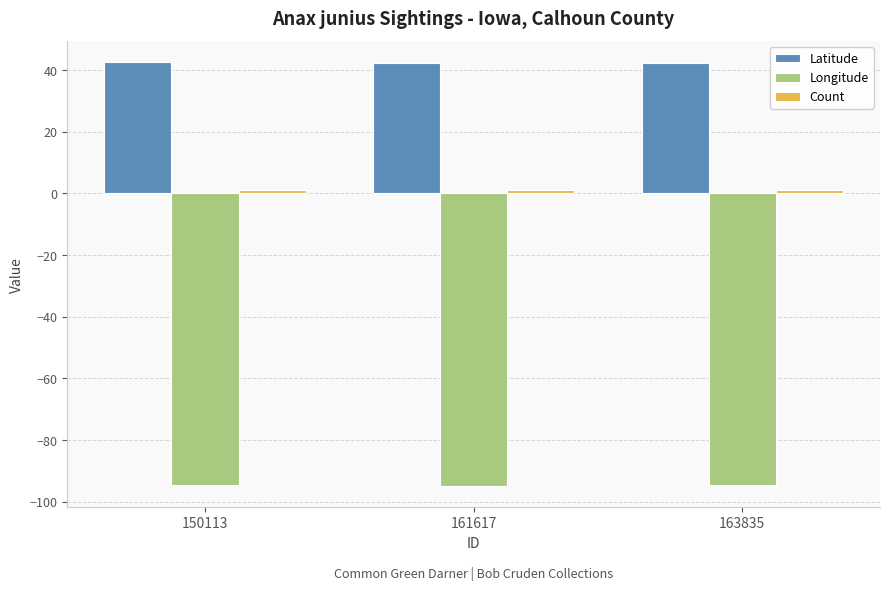

Which series has the largest total across all categories?

Latitude